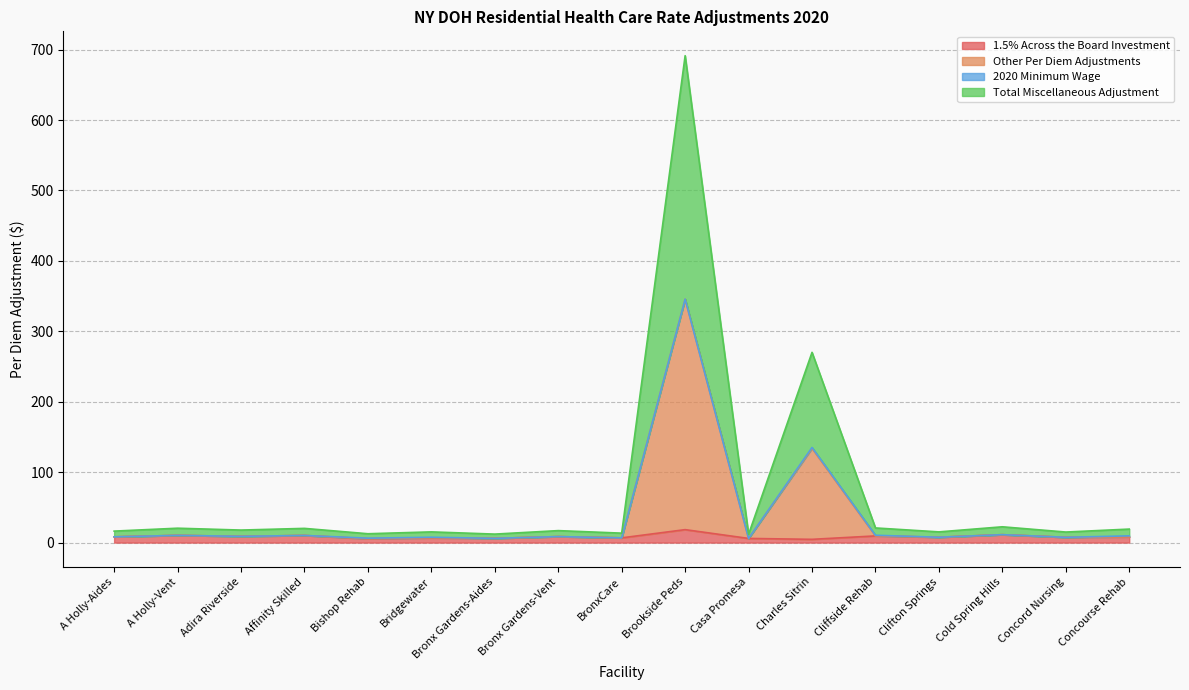

True or false: 1.5% Across the Board Investment and Total Miscellaneous Adjustment intersect in this chart.

False